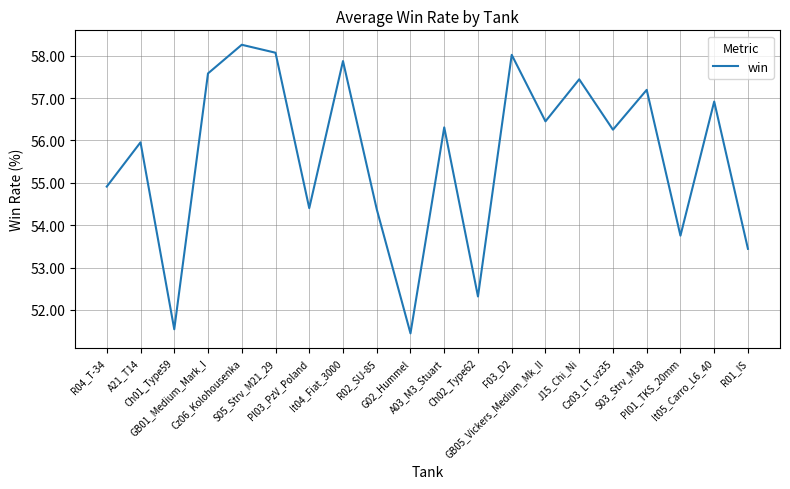

What is the change in value from R04_T-34 to Ch01_Type59?

-3.4